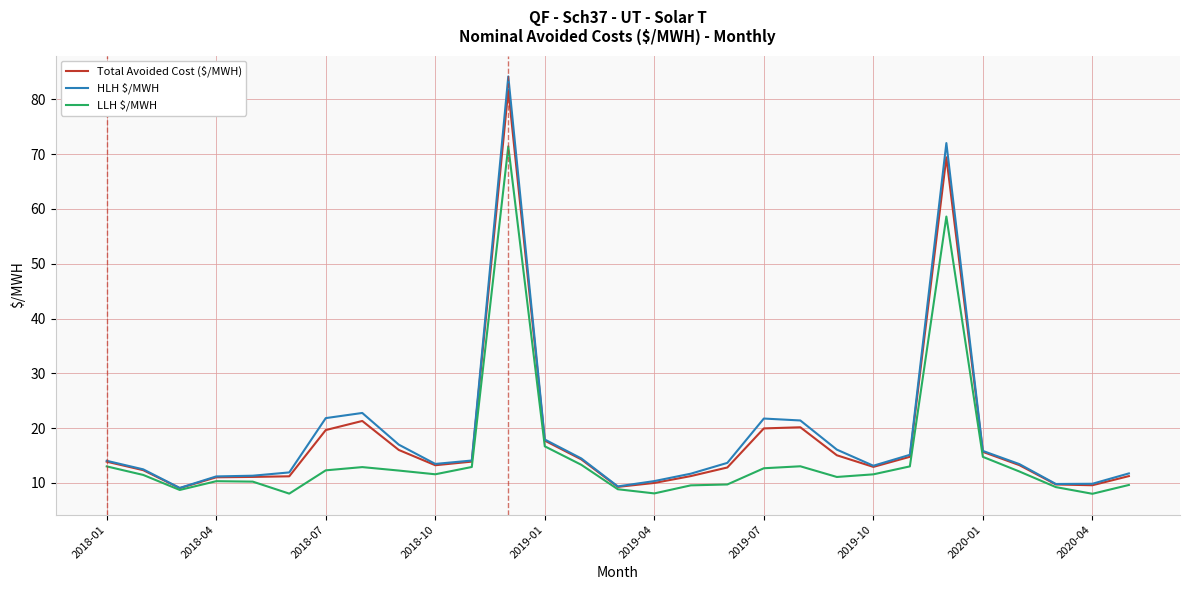

What is the minimum value for HLH $/MWH?

9.1